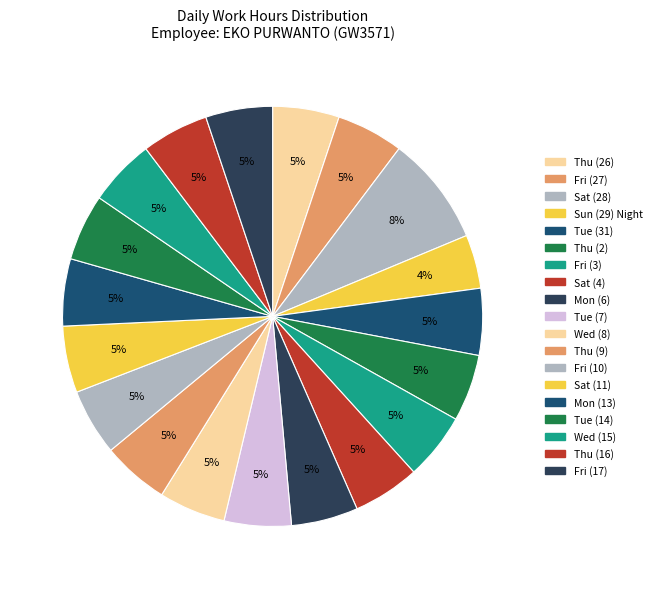

Count the number of slices in the pie.

19